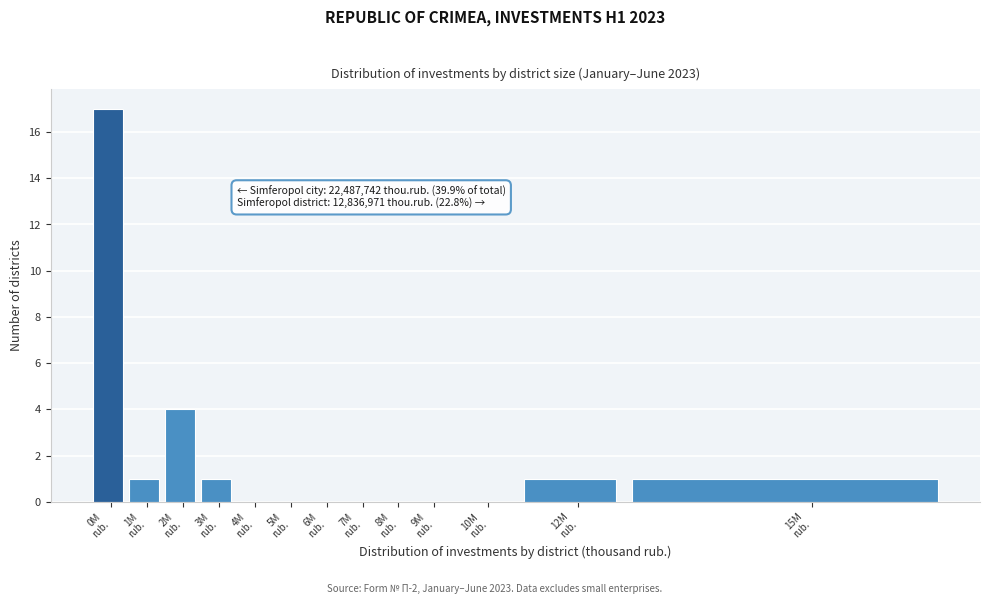

How many distinct data groups are displayed?

1